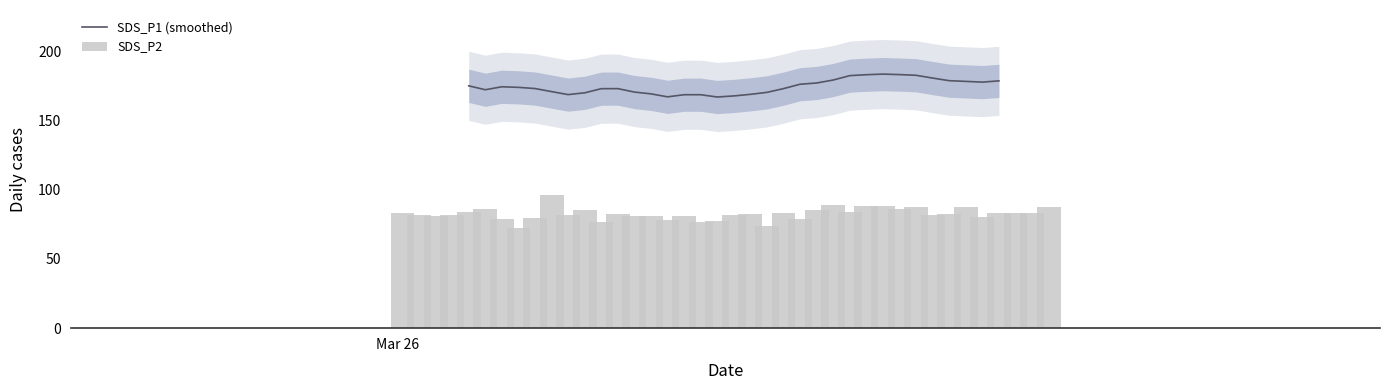

At how many categories does at least one series exceed 175?

25